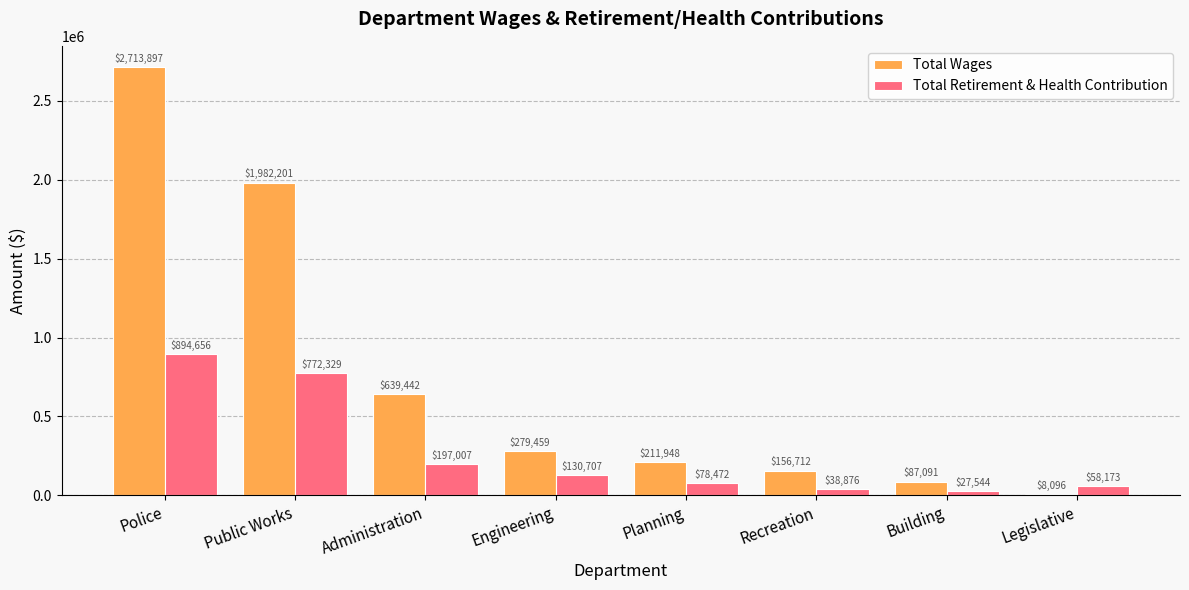

Reading left to right, extract all data points from this chart.

Total Wages: 2713897	1982201	639442	279459	211948	156712	87091	8096
Total Retirement & Health Contribution: 894656	772329	197007	130707	78472	38876	27544	58173